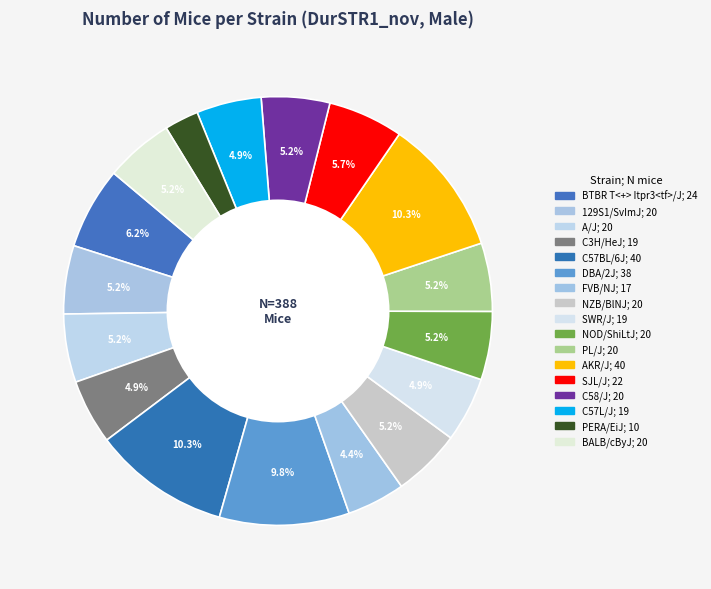

To the nearest percent, what is the combined percentage of NZB/BlNJ and DBA/2J?

15%